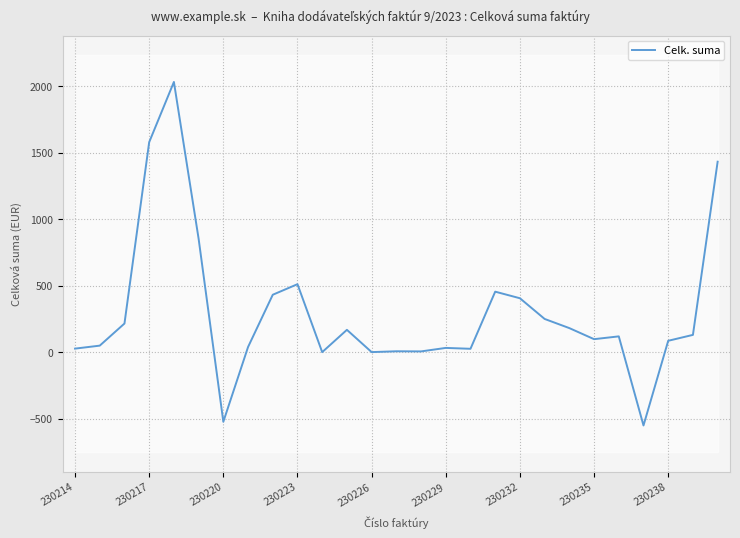

How many points are lower than both their immediate neighbors (excluding endpoints)?

7